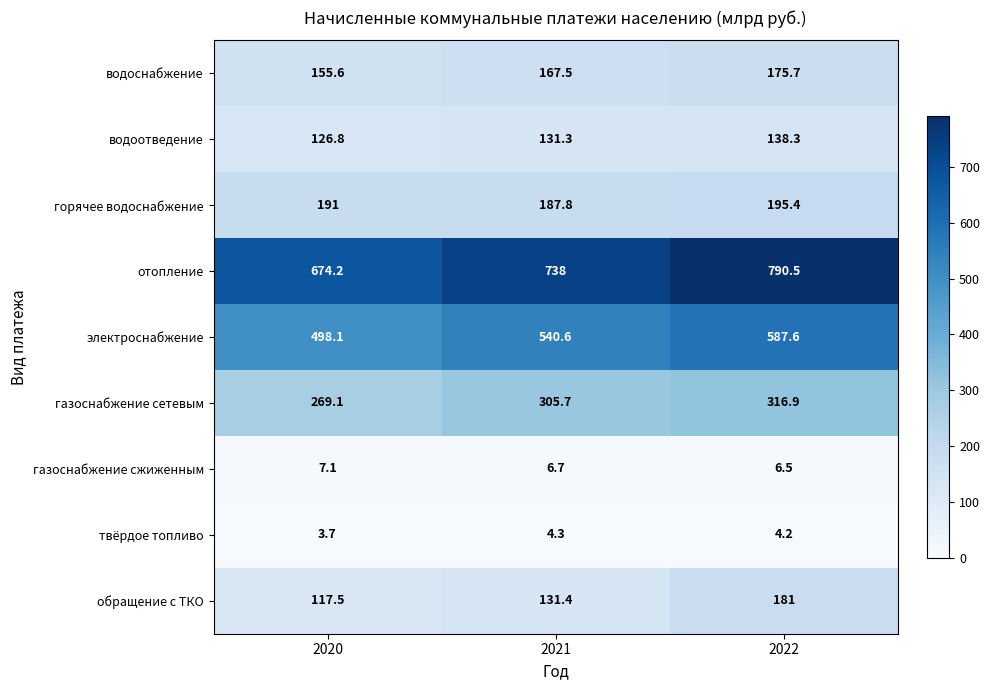

True or false: отопление has a value of 904.3 at 2020.

False